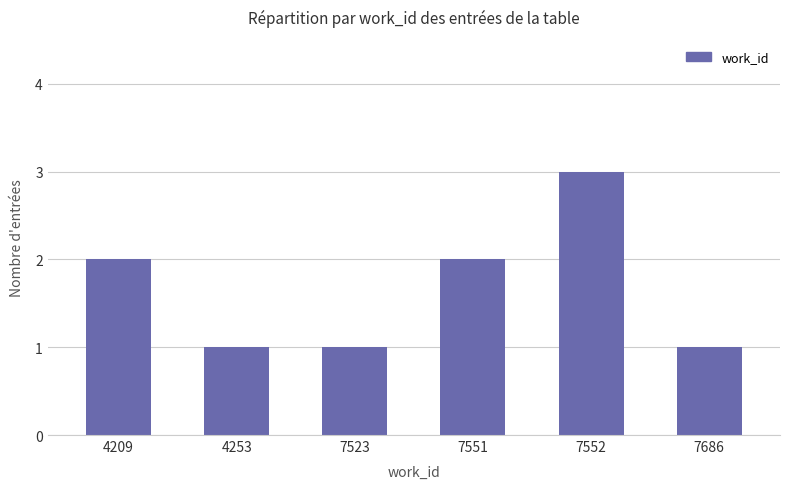

What is the average value?

2